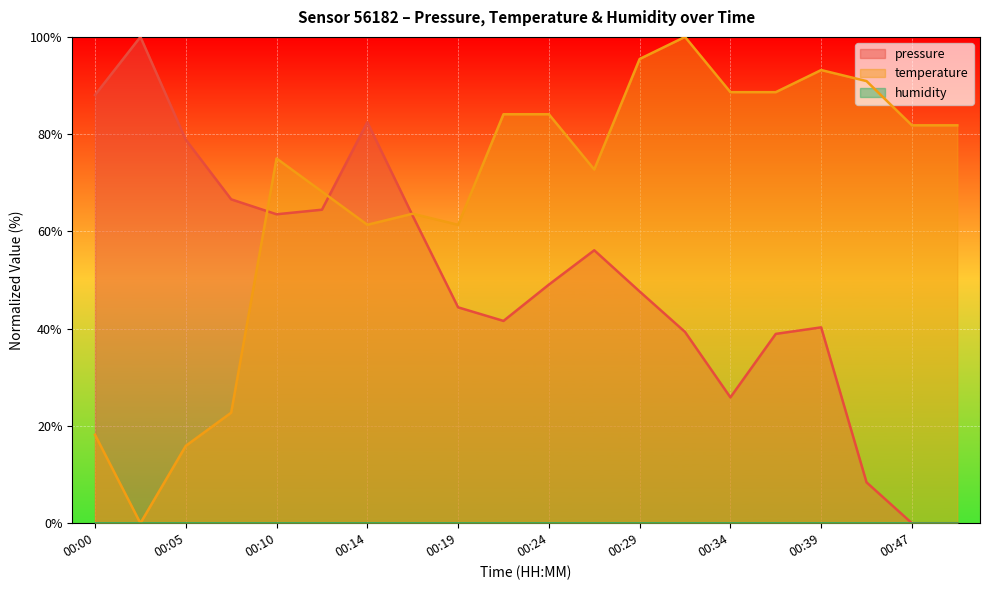

What is the sum of the temperature values at 00:29 and 00:34?

184.1